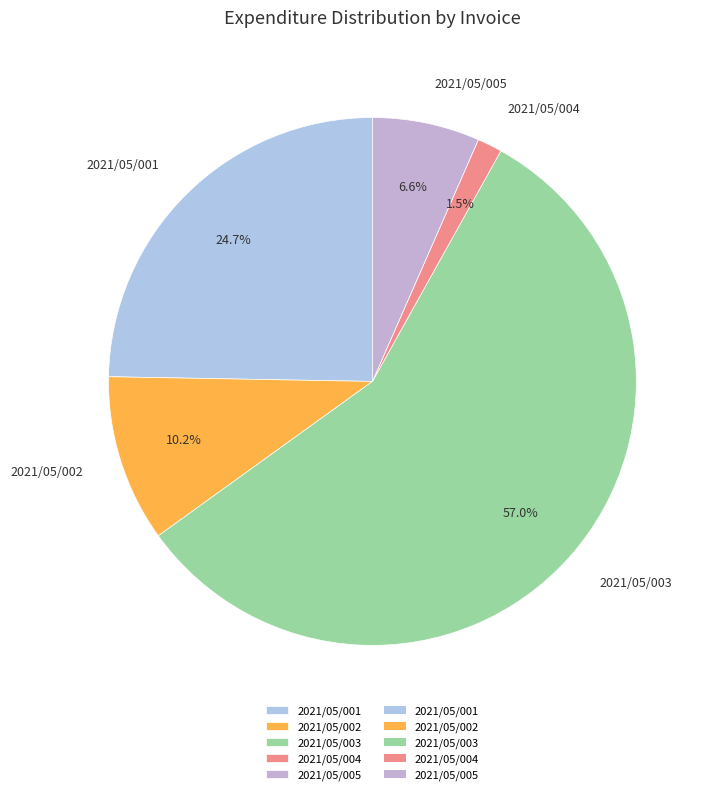

Which category has the smallest portion of the pie?

2021/05/004